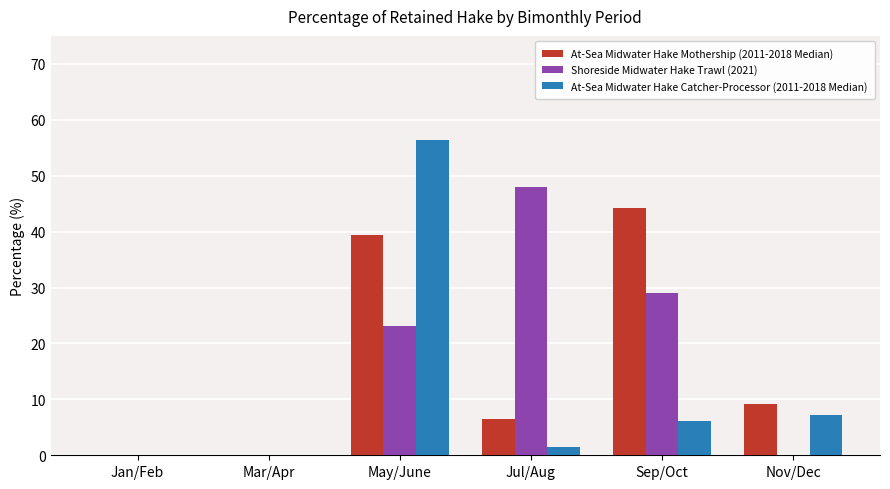

At which category is the sum across all series the highest?

May/June